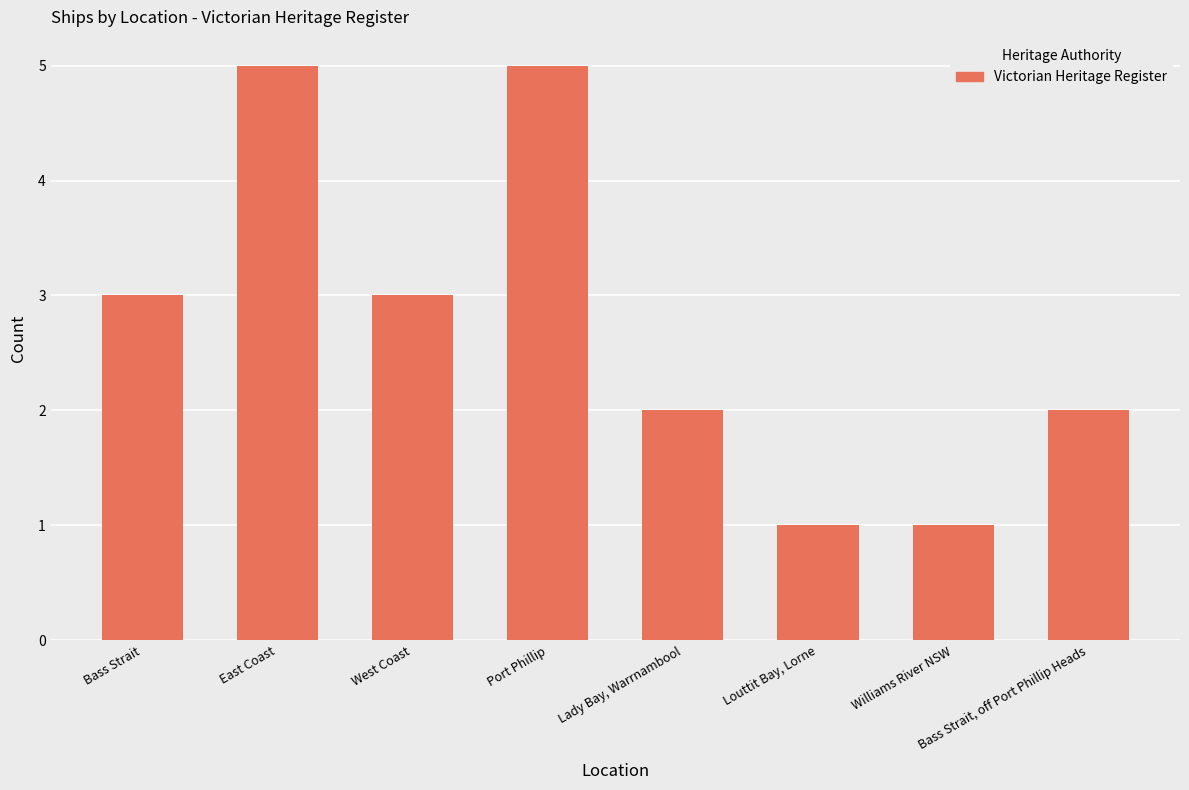

What is the difference between the maximum and second lowest values?

4